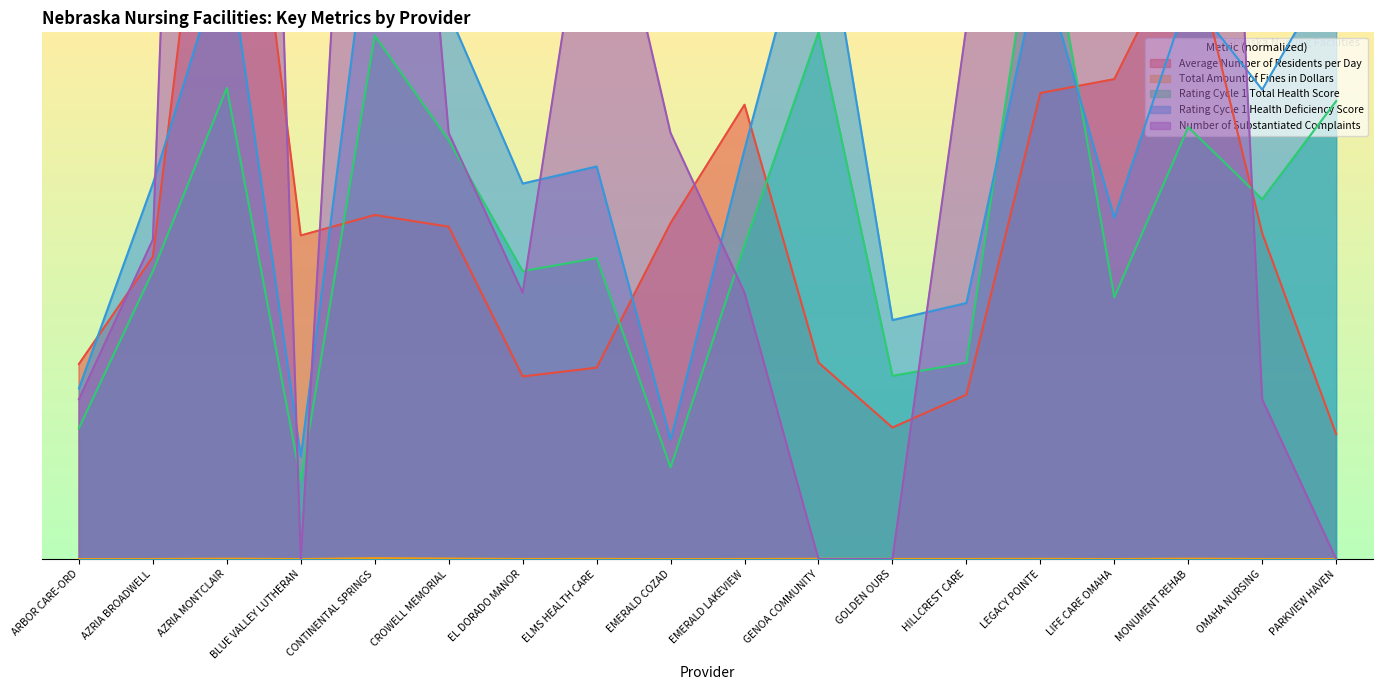

Which has a higher value, AZRIA BROADWELL or ARBOR CARE-ORD?

AZRIA BROADWELL